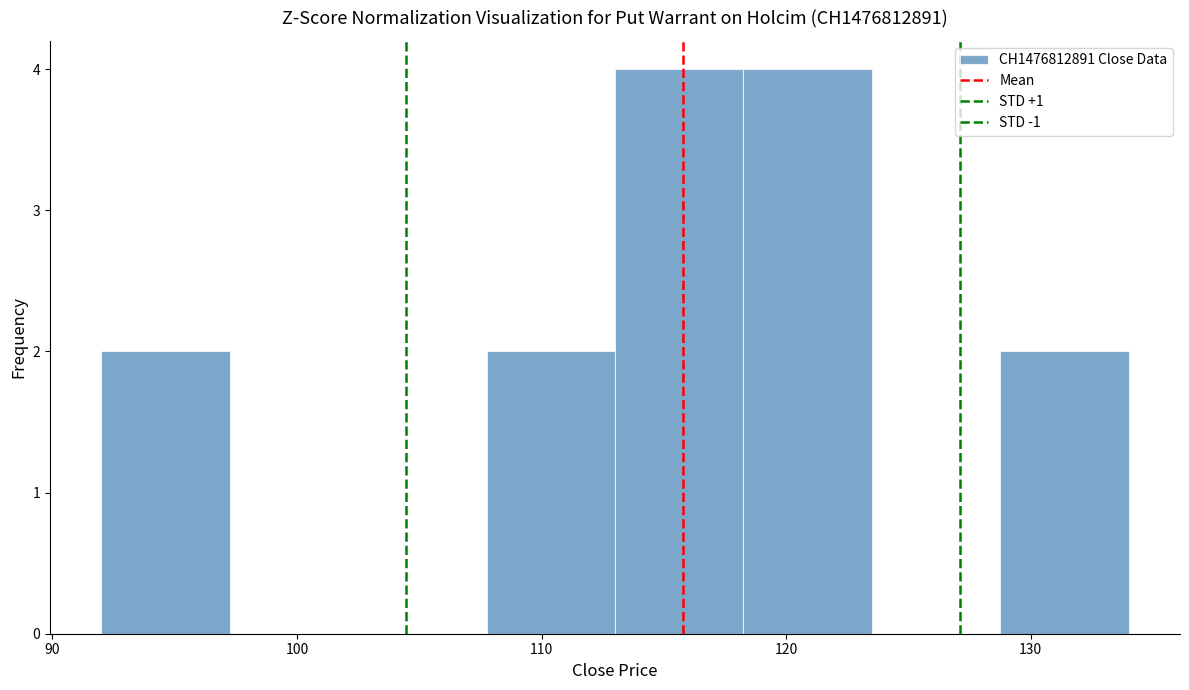

Reading left to right, transcribe this chart: for each bar, give the range it covers on the x-axis and its height. Neither the bar edges nor the heights are printed on the chart, so give them approximately, as read against the axes.

92 to 97: 2
97 to 103: 0
103 to 108: 0
108 to 113: 2
113 to 118: 4
118 to 124: 4
124 to 129: 0
129 to 134: 2